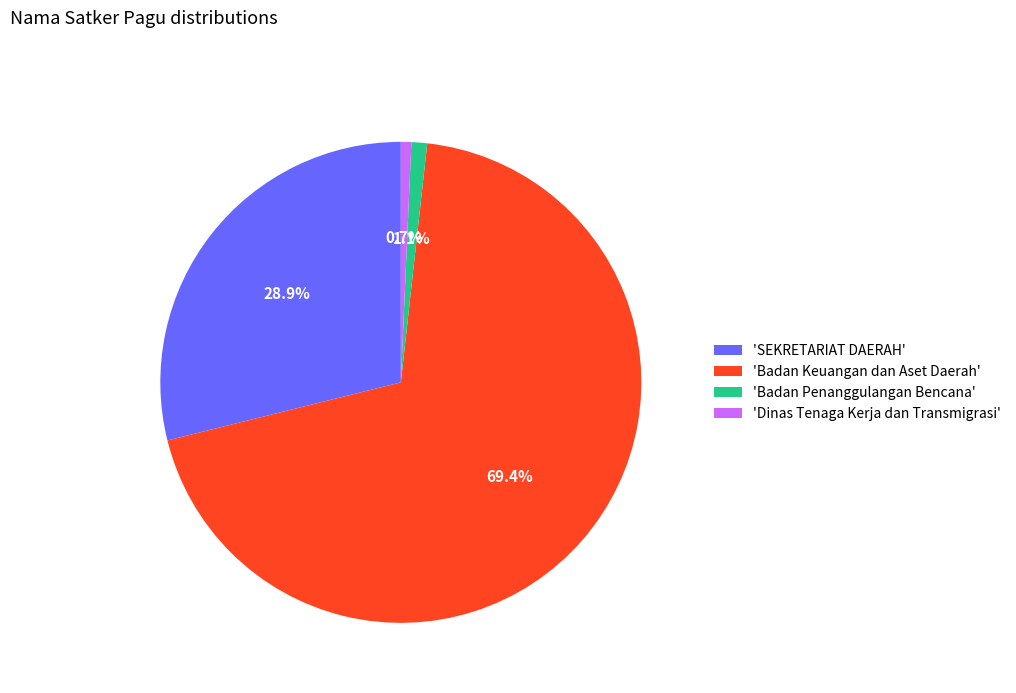

Which has a higher value, 'Badan Keuangan dan Aset Daerah' or 'Badan Penanggulangan Bencana'?

'Badan Keuangan dan Aset Daerah'